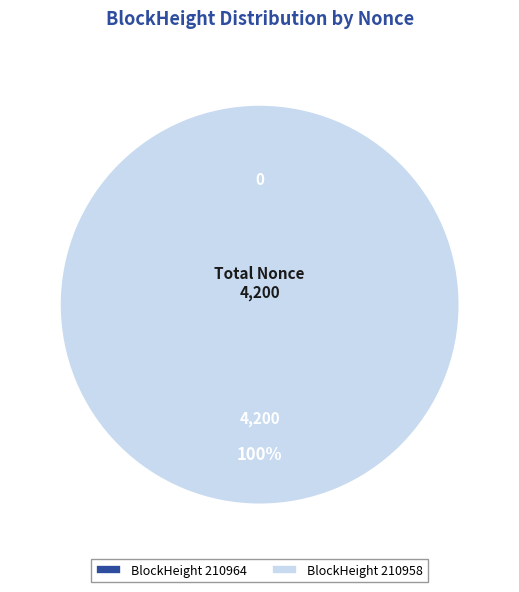

Which category has the biggest portion of the pie?

210958